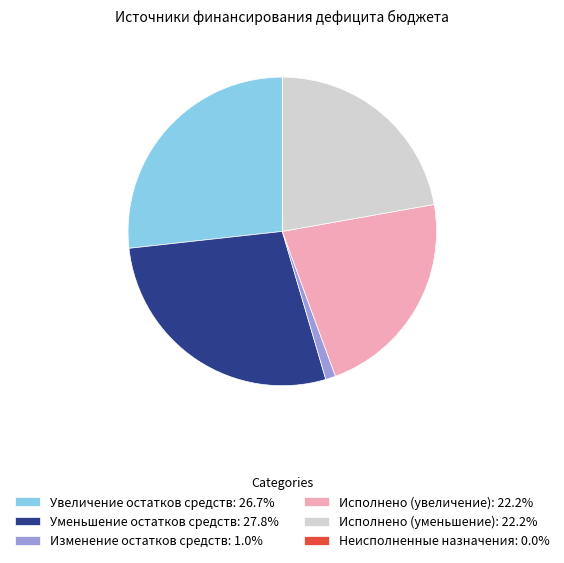

Is there any slice that represents more than half of the pie?

No